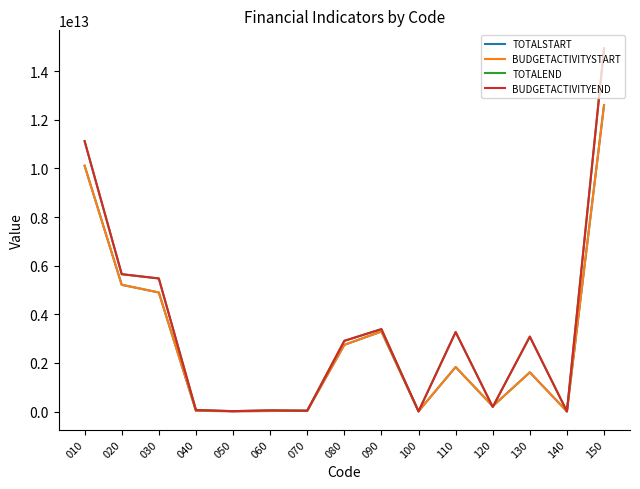

How many values in the BUDGETACTIVITYSTART series are below 1612140122847?

7